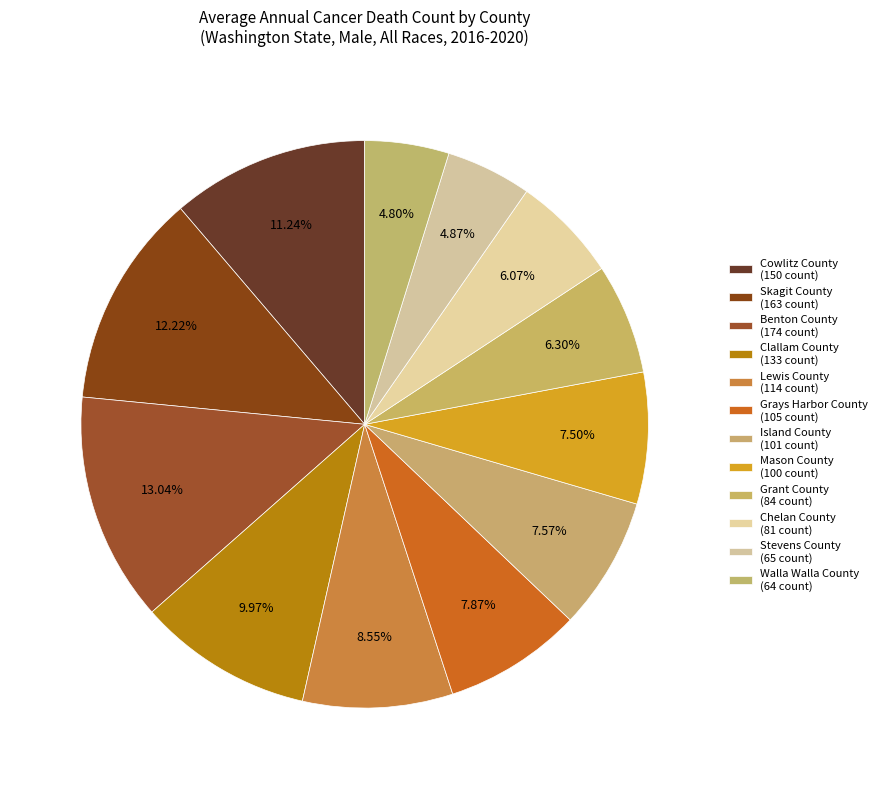

How many segments does this pie chart have?

12